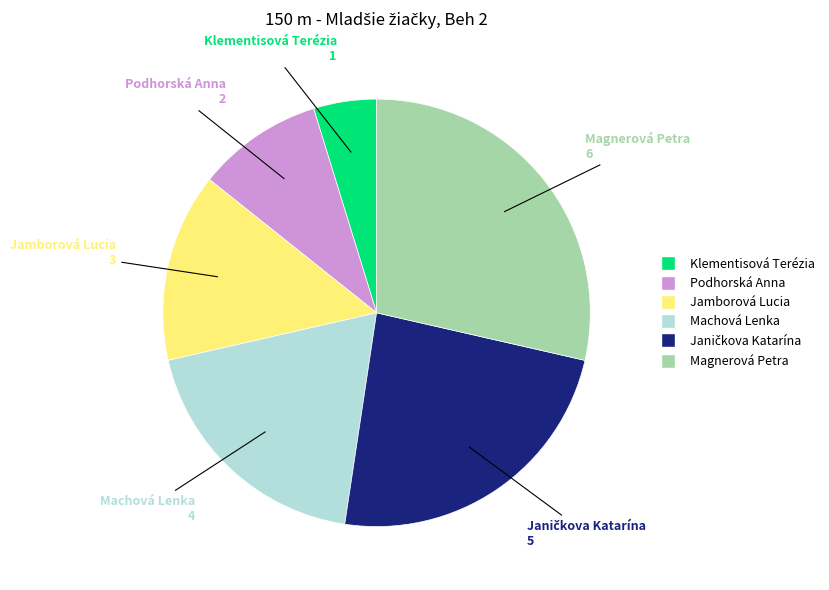

What is the largest slice in the pie chart?

Magnerová Petra